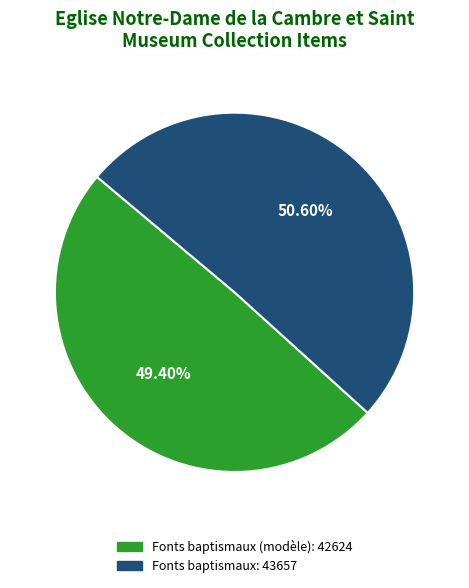

Does any single category account for the majority?

Yes